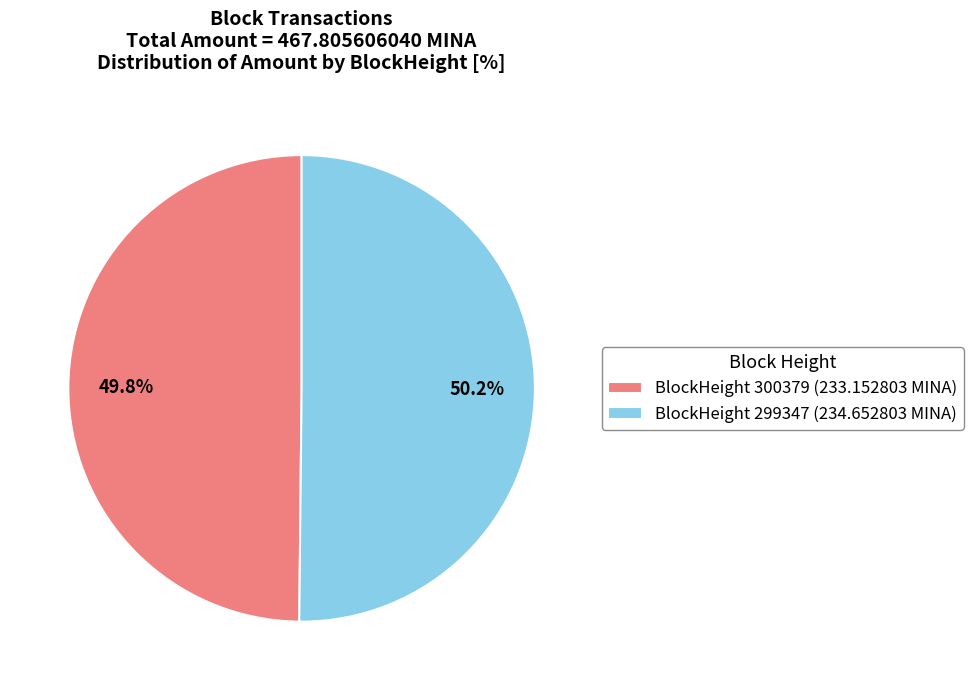

To the nearest percent, what is the difference between the largest and smallest slice percentages?

0%